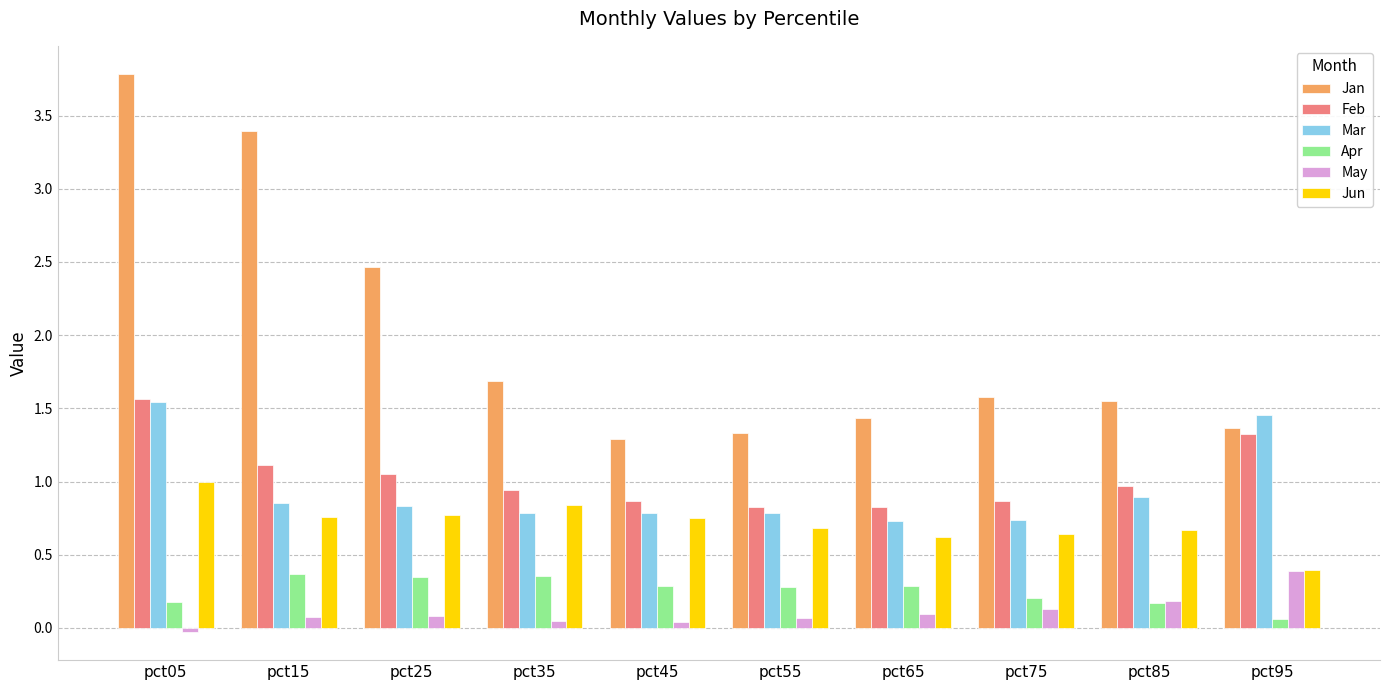

How many categories are shown in the chart?

10